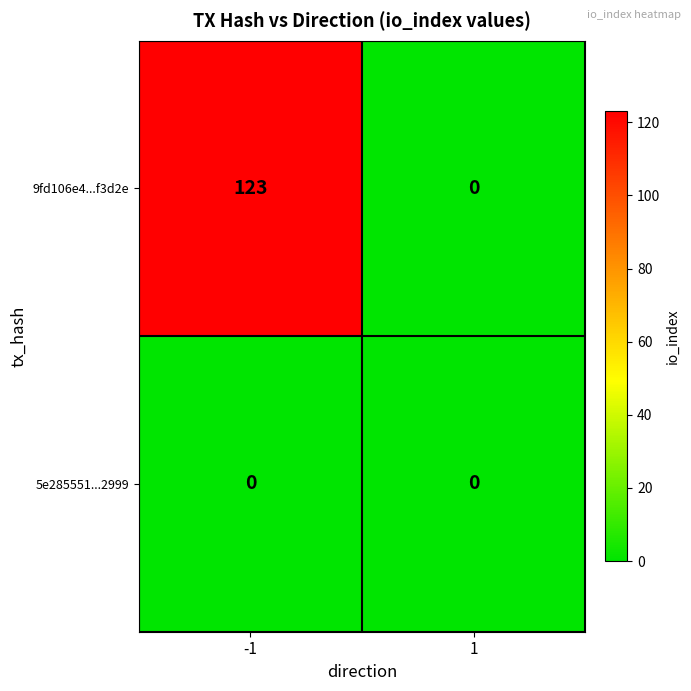

What is the difference between the highest and lowest values at -1?

123